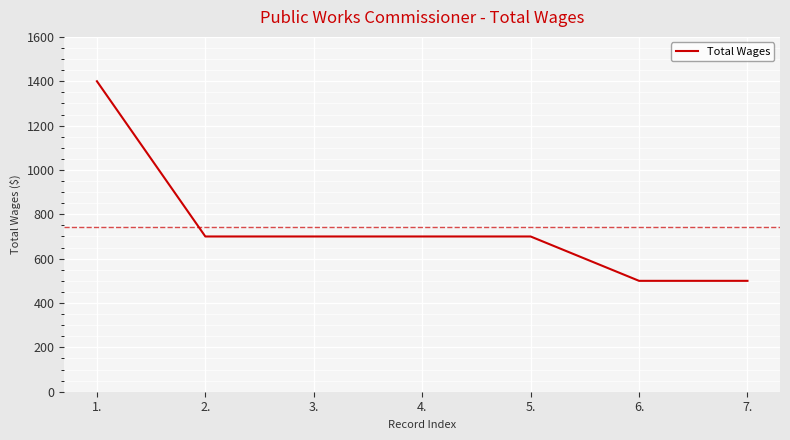

How many lines are shown in the chart?

1